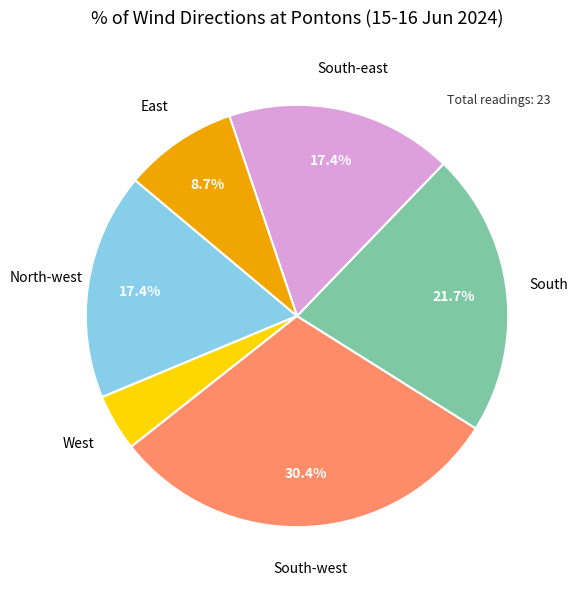

What percentage is NOT represented by North-west?

82.6%